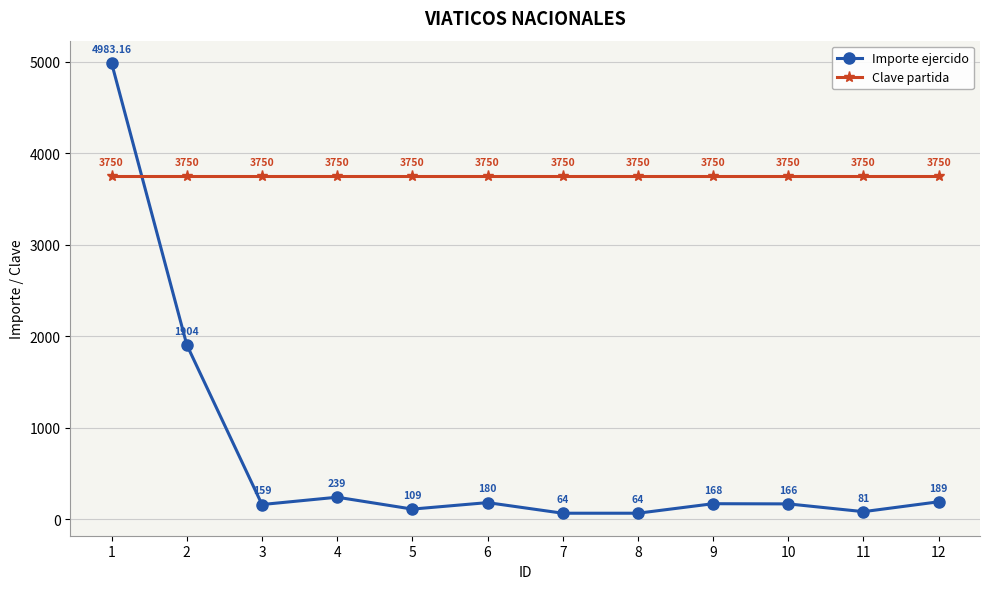

At 7, list the series in order from largest to smallest.

Clave partida, Importe ejercido